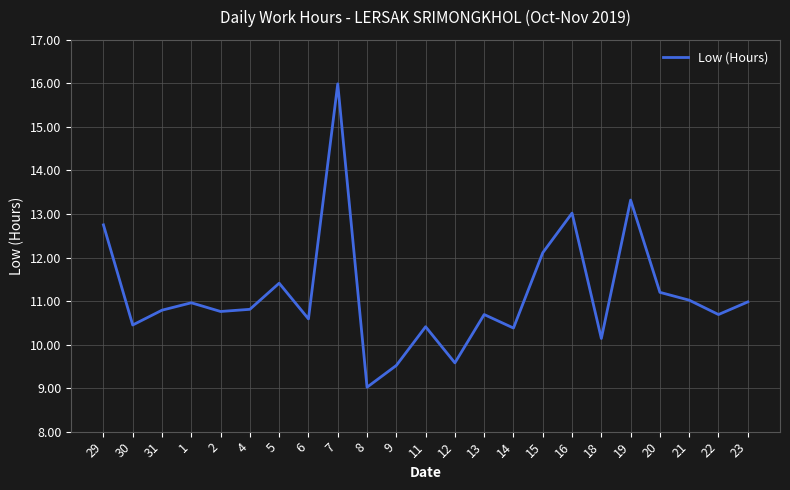

How many lines are shown in the chart?

1